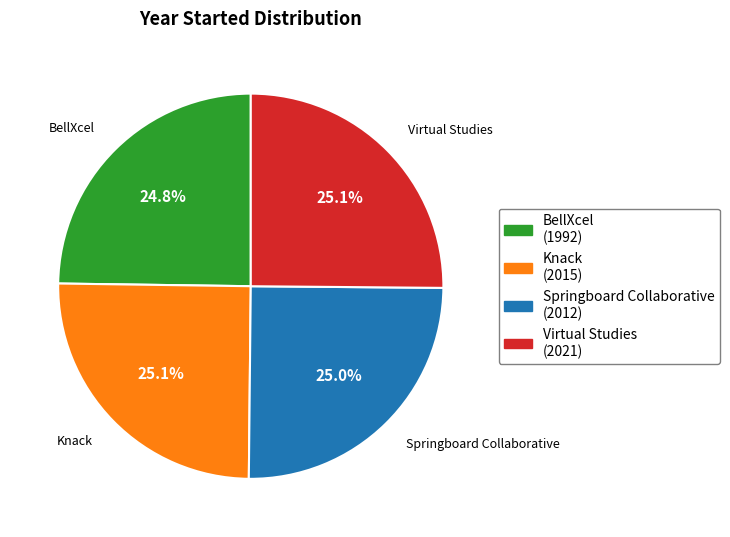

To the nearest percent, what is the average slice percentage?

25%